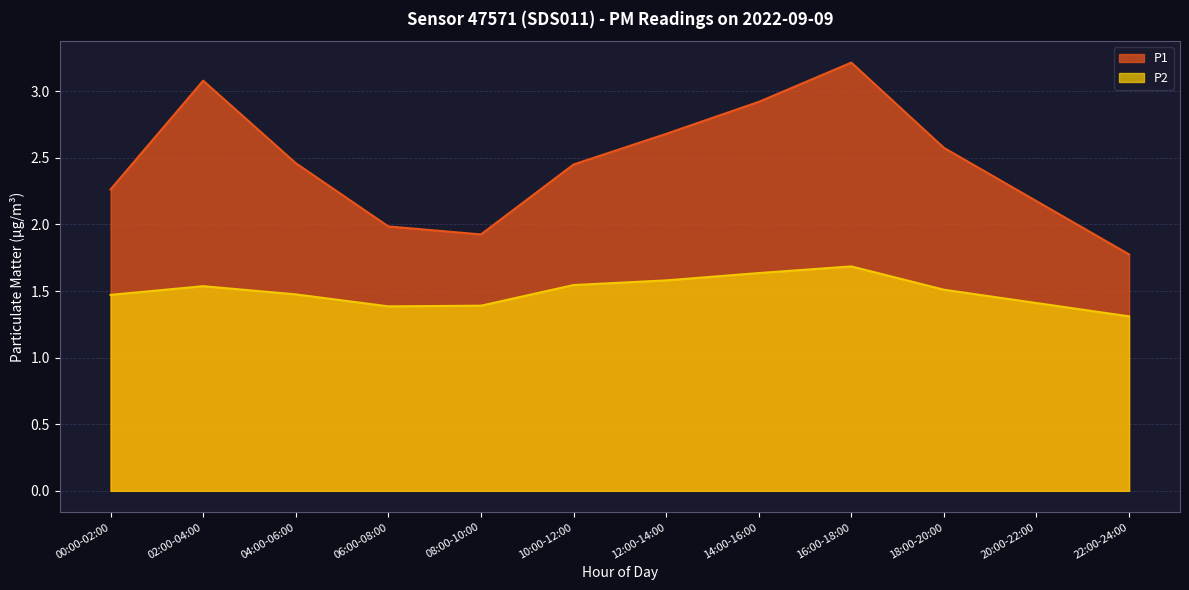

Does the chart display data point markers on the line(s)?

No